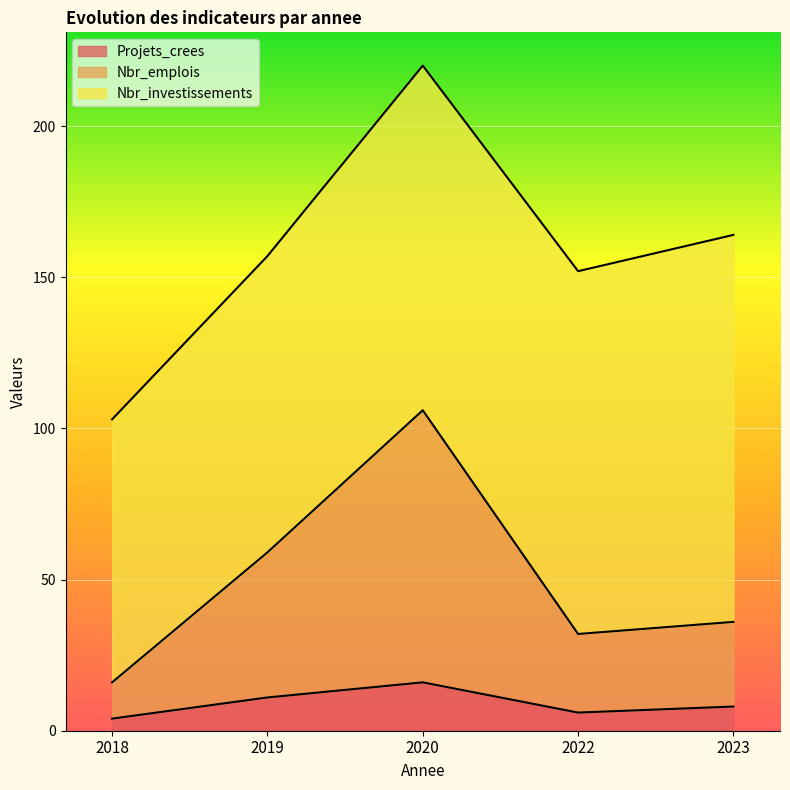

True or false: Projets_crees and Nbr_emplois cross at least once.

False